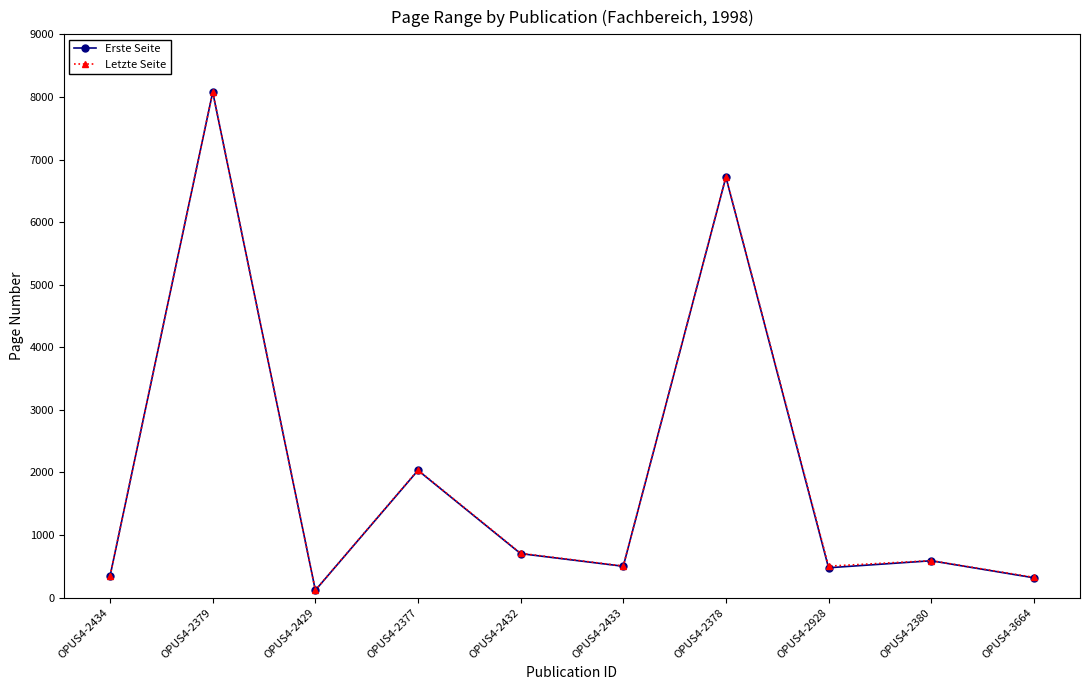

What is the spread (max minus min) of values at OPUS4-2432?

5